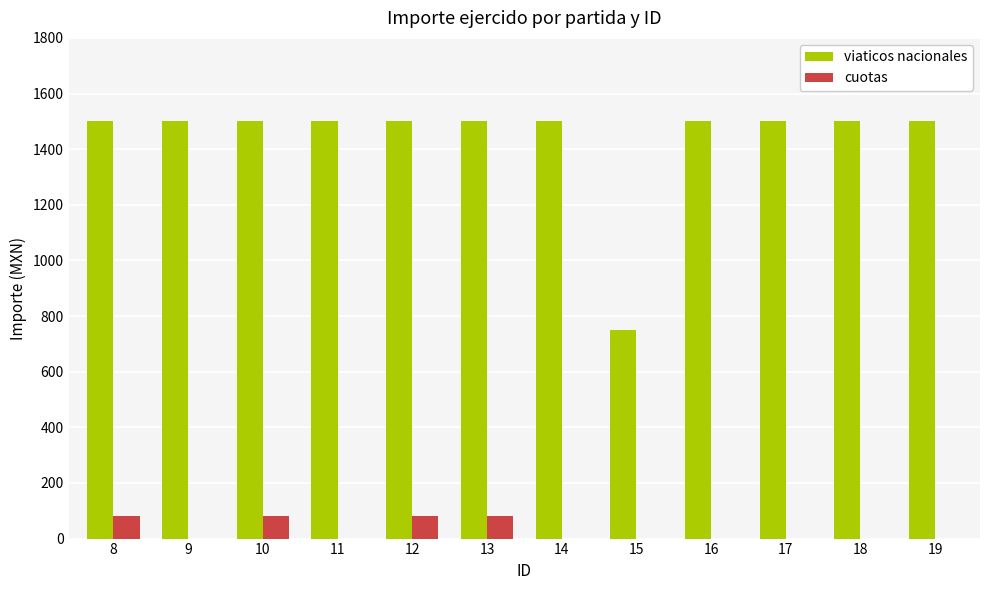

What is the highest value of the viaticos nacionales series?

1500